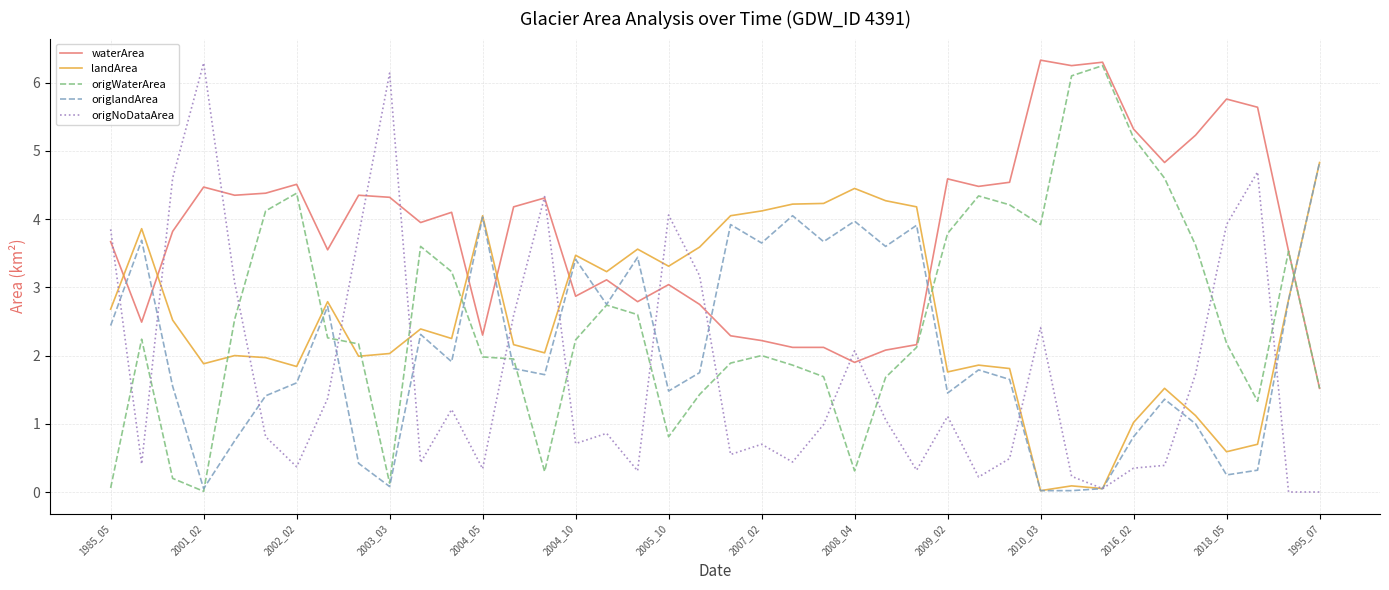

What is the highest value of the origNoDataArea series?

6.3